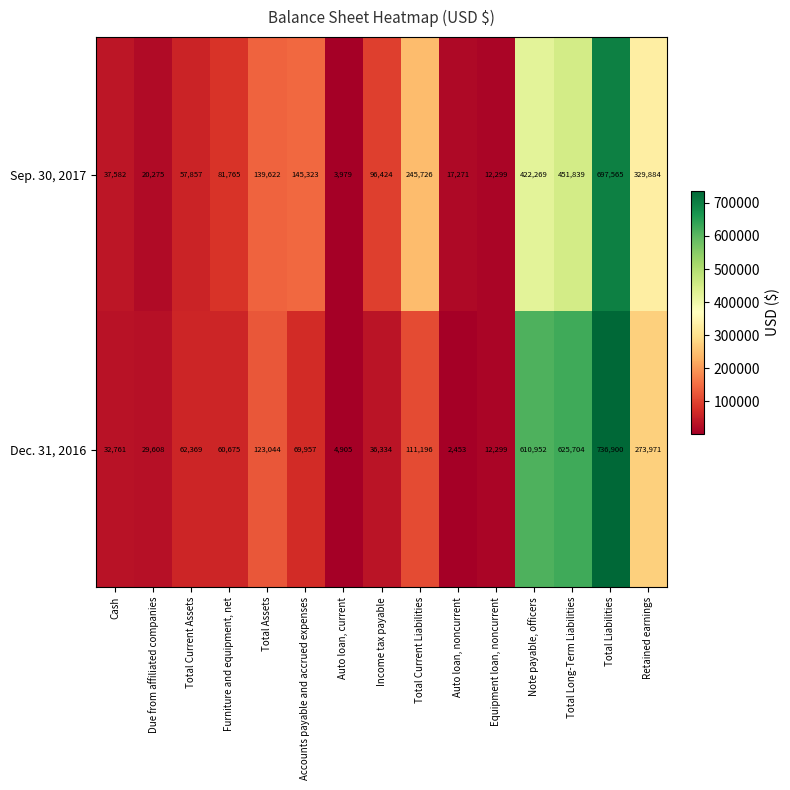

What is the maximum value shown in the chart?

736900